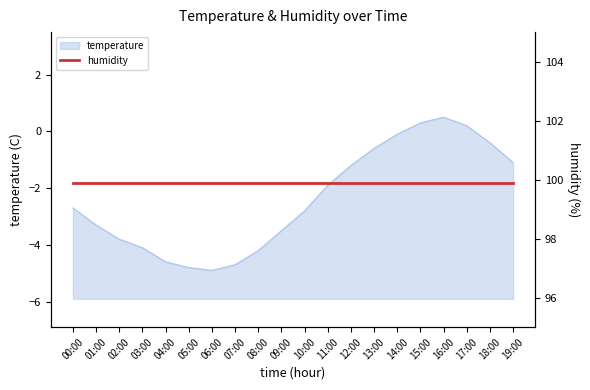

What is the smallest value displayed?

-4.9